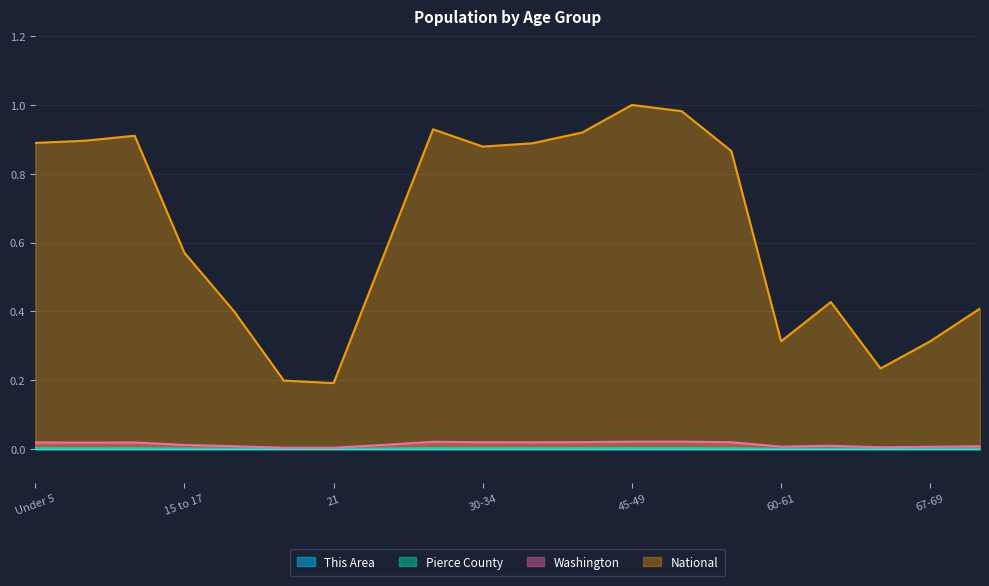

True or false: Pierce County has a value of 0.0 at 40-44.

False